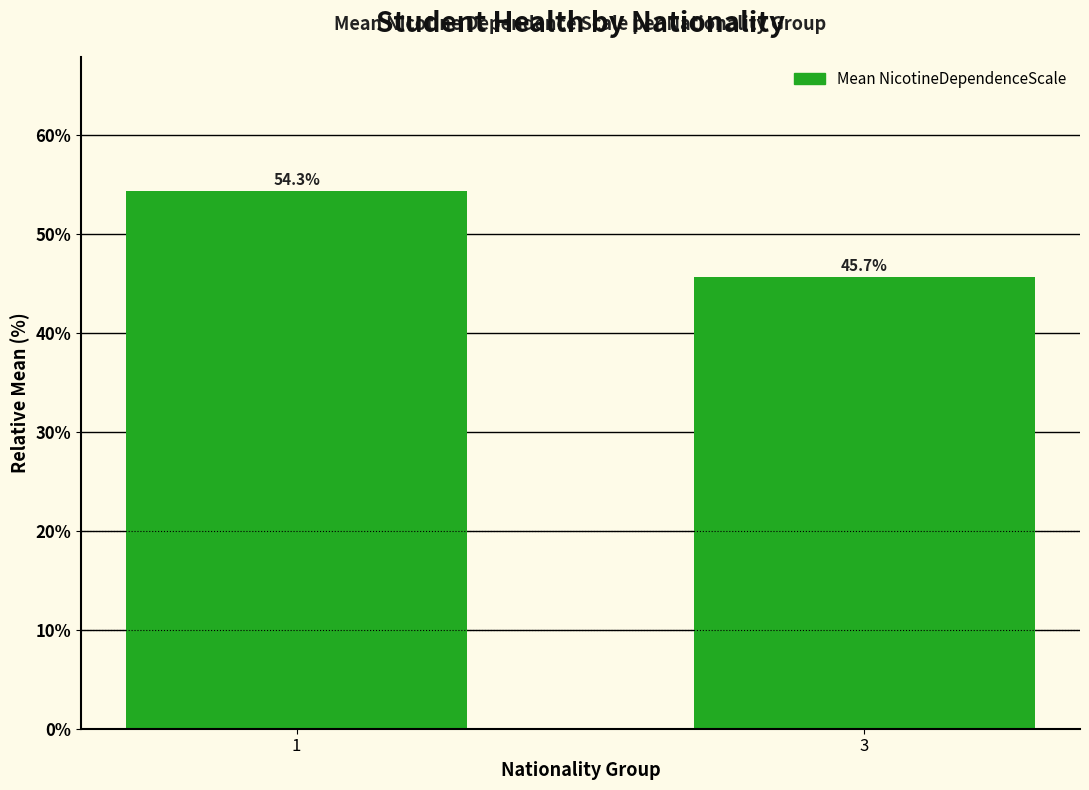

What is the change in value from 1 to 3?

-8.7